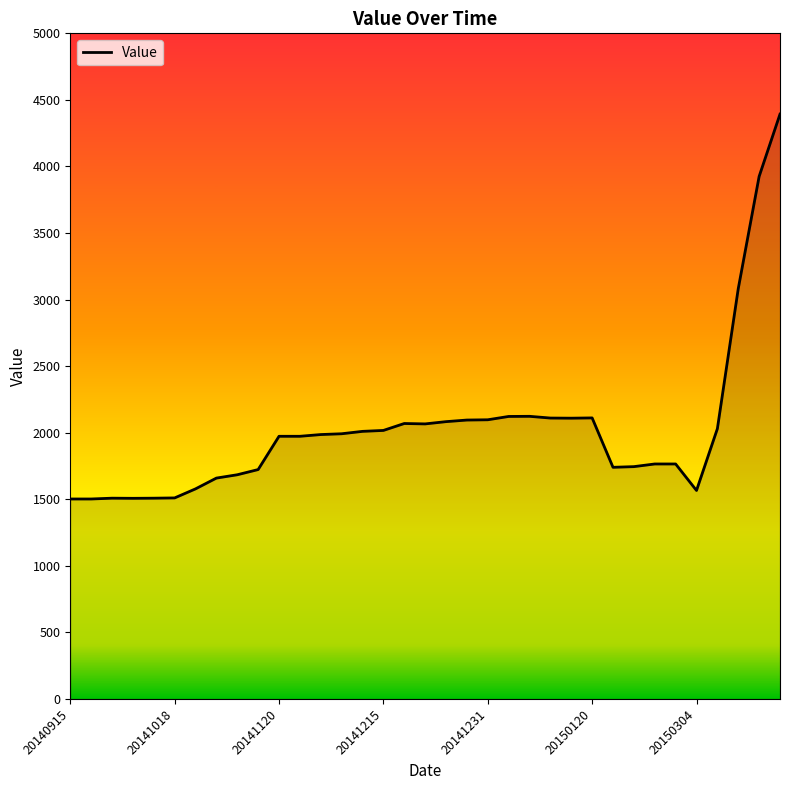

What is the average value?

2018